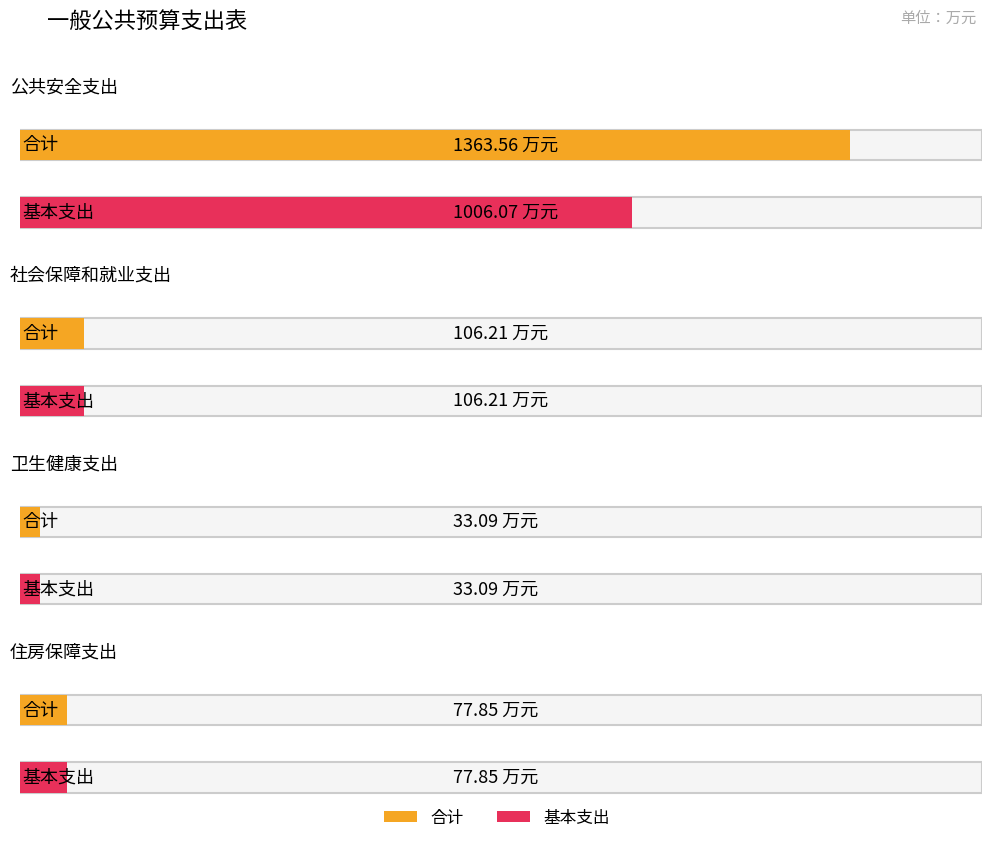

Which series changed the most between 社会保障和就业支出 and 卫生健康支出?

合计